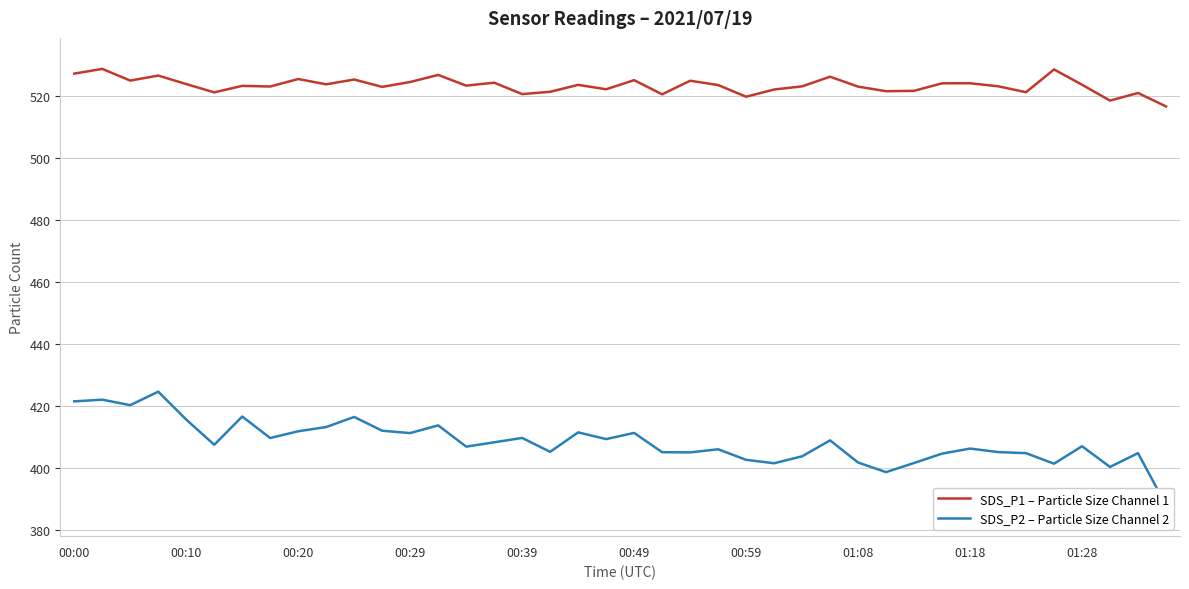

True or false: SDS_P2 – Particle Size Channel 2 has more than 2 points higher than both neighbors.

True